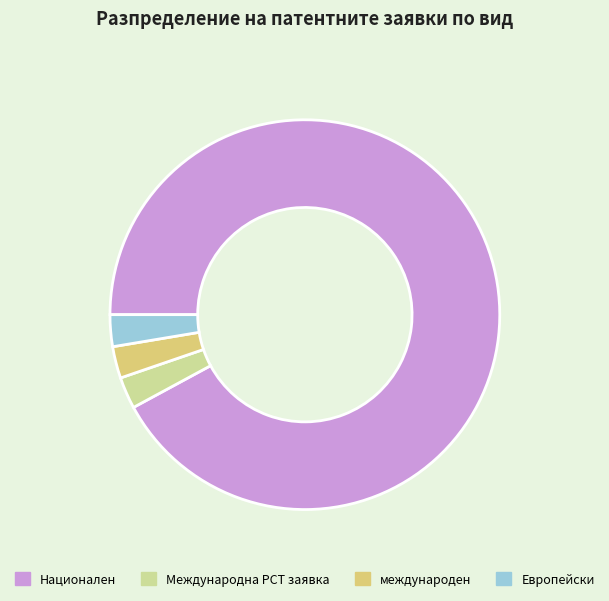

Does any single category account for the majority?

Yes